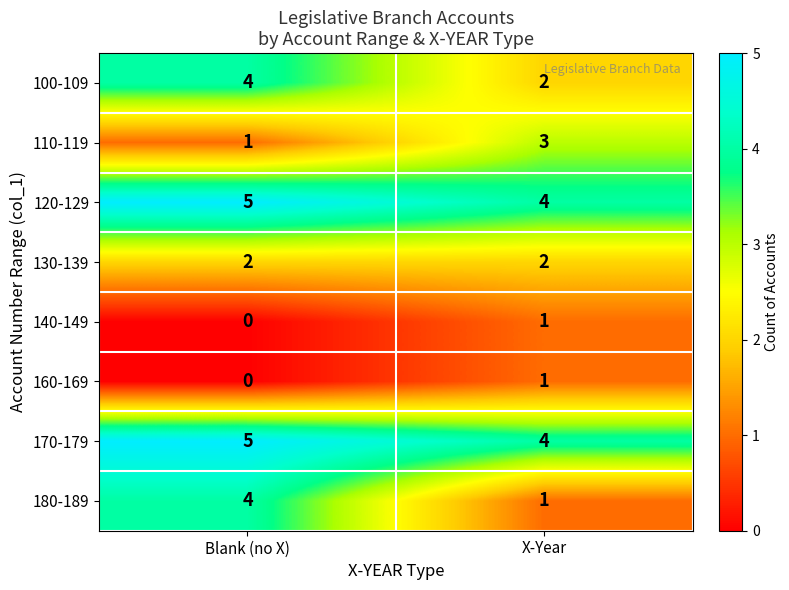

What is the sum of all 130-139 values?

4